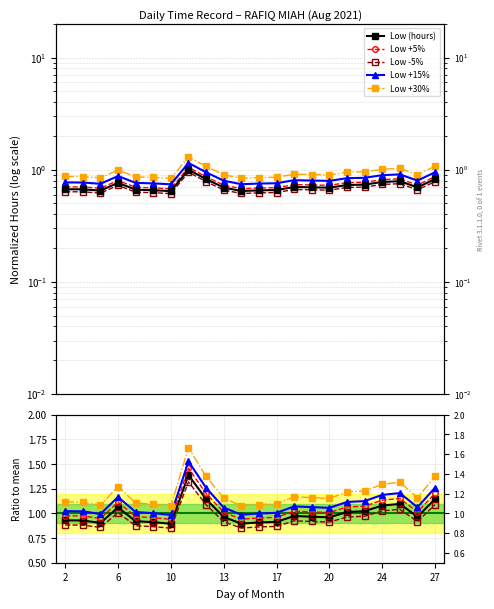

True or false: Low +30% and Low +15% intersect in this chart.

False